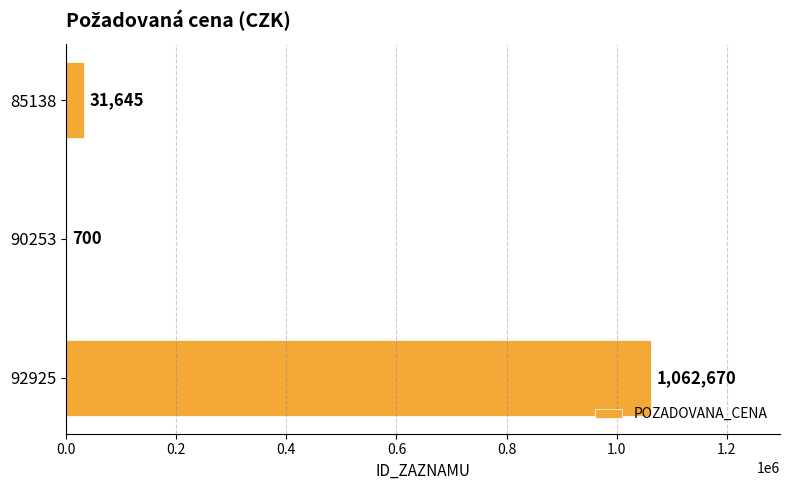

Between 90253 and 92925, which is larger?

92925